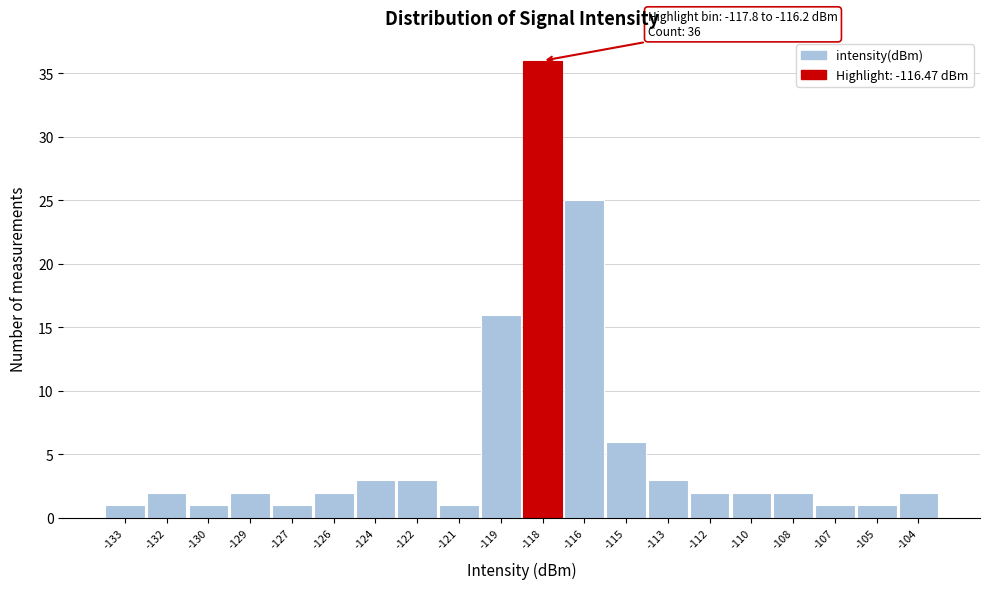

Reading left to right, list all the values displayed in this chart.

-133=1	-132=2	-130=1	-129=2	-127=1	-126=2	-124=3	-122=3	-121=1	-119=16	-118=36	-116=25	-115=6	-113=3	-112=2	-110=2	-108=2	-107=1	-105=1	-104=2